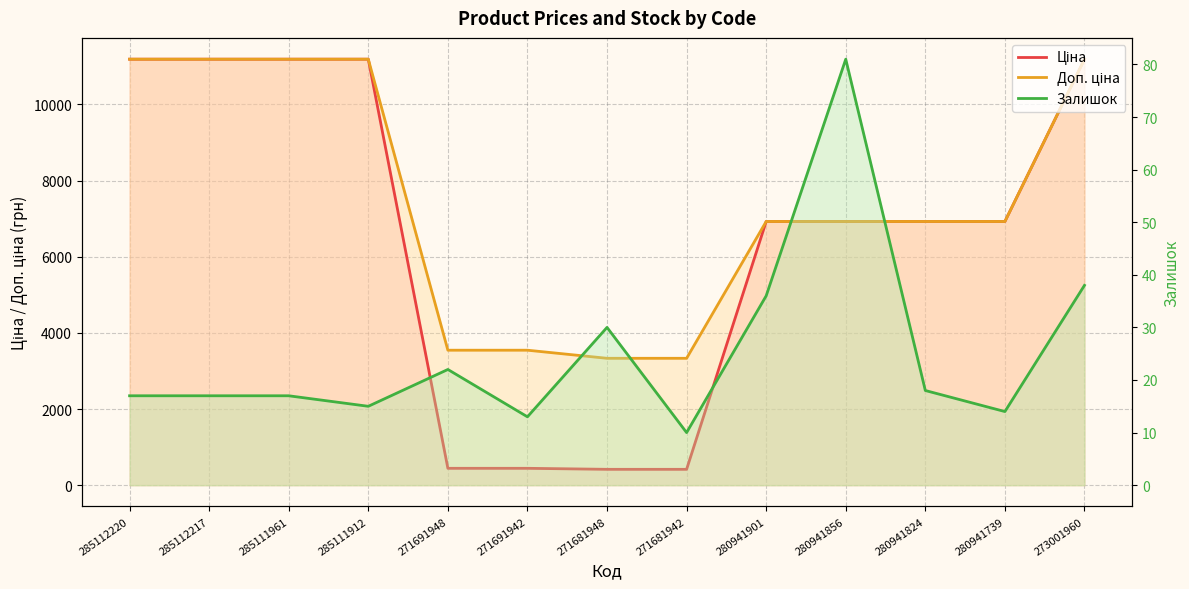

Reading left to right, extract all data points from this chart.

Ціна: 285112220=11188.2	285112217=11188.2	285111961=11188.2	285111912=11188.2	271691948=443.1	271691942=443.1	271681948=416.6	271681942=416.6	280941901=6925.7	280941856=6925.7	280941824=6925.7	280941739=6925.7	273001960=11188.2
Доп. ціна: 285112220=11188.2	285112217=11188.2	285111961=11188.2	285111912=11188.2	271691948=3545.0	271691942=3545.0	271681948=3332.5	271681942=3332.5	280941901=6925.7	280941856=6925.7	280941824=6925.7	280941739=6925.7	273001960=11188.2
Залишок: 285112220=17.0	285112217=17.0	285111961=17.0	285111912=15.0	271691948=22.0	271691942=13.0	271681948=30.0	271681942=10.0	280941901=36.0	280941856=81.0	280941824=18.0	280941739=14.0	273001960=38.0